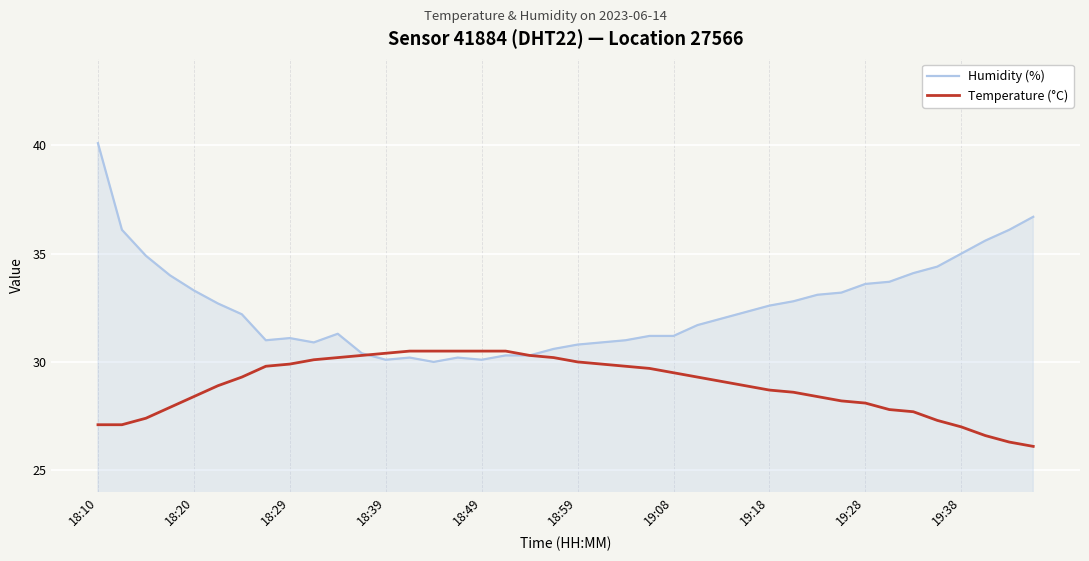

Which series has the largest total across all categories?

Humidity (%)